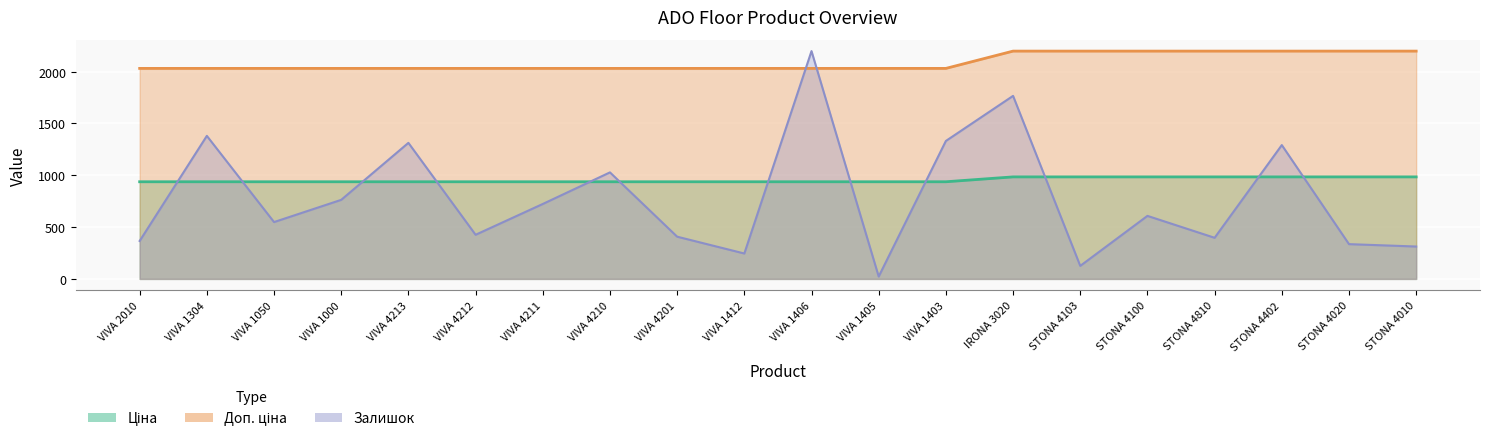

At VIVA 1405, list the series in order from smallest to largest.

Залишок, Ціна, Доп. ціна